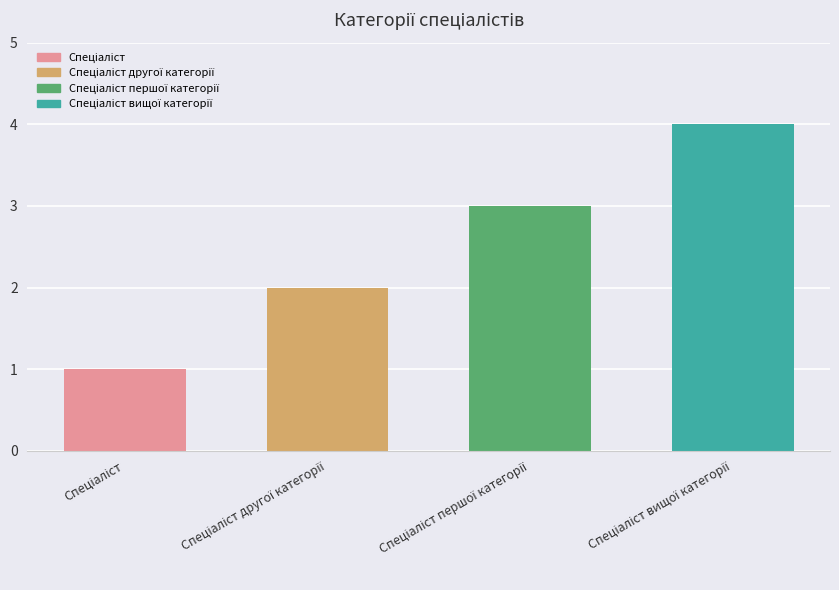

What is the greatest value displayed?

4